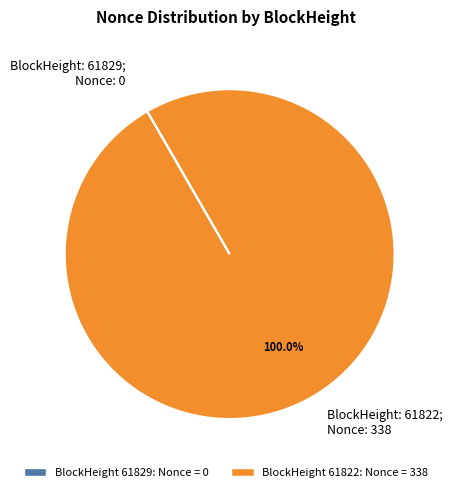

Which slice represents more than half of the pie?

BlockHeight: 61822; Nonce: 338